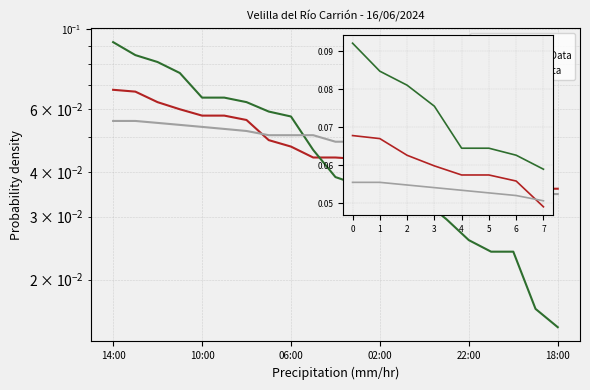

Which has a higher value, 10:00 or 14:00?

14:00